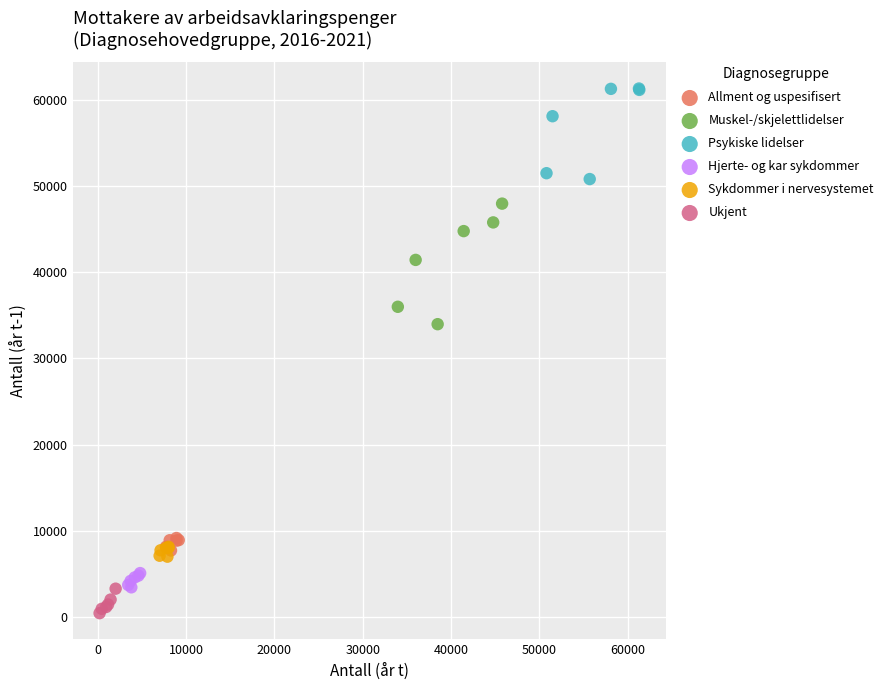

What are all the series names shown in the legend?

Allment og uspesifisert, Muskel-/skjelettlidelser, Psykiske lidelser, Hjerte- og kar sykdommer, Sykdommer i nervesystemet, Ukjent